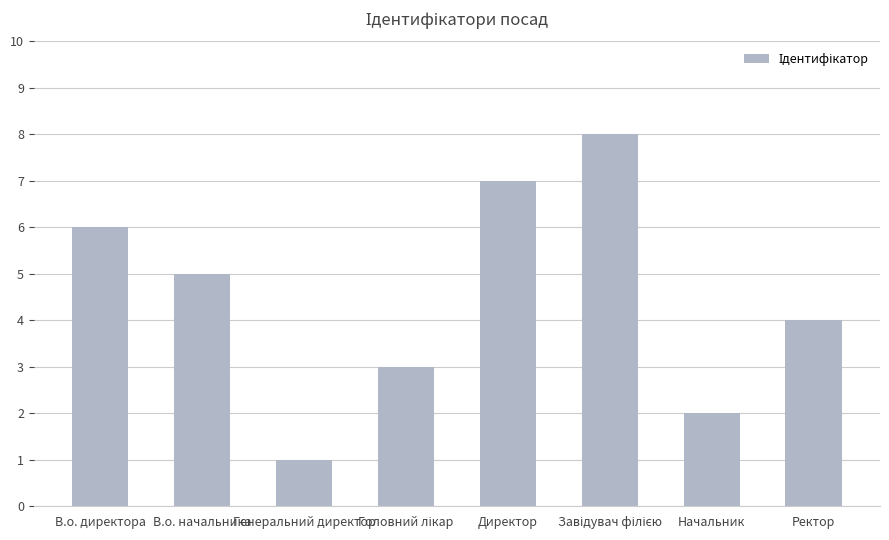

What is the label of the 2nd bar from the left?

В.о. начальника